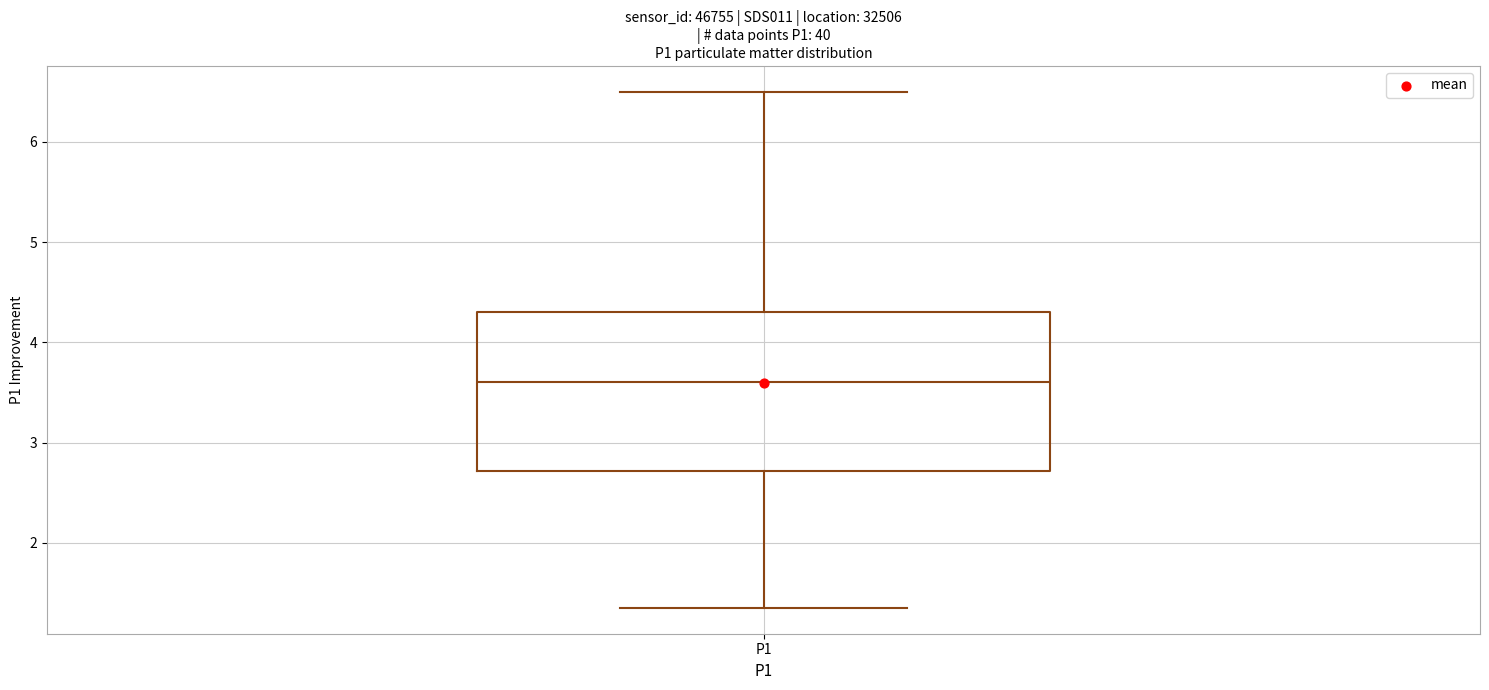

Read this box plot against the y-axis: the position of the median line, the range covered by the box, and the ends of both whiskers. The values are not printed on the chart, so give them approximately, as read against the axis.

median 3.6, box 2.7 to 4.3, whiskers 1.4 to 6.5